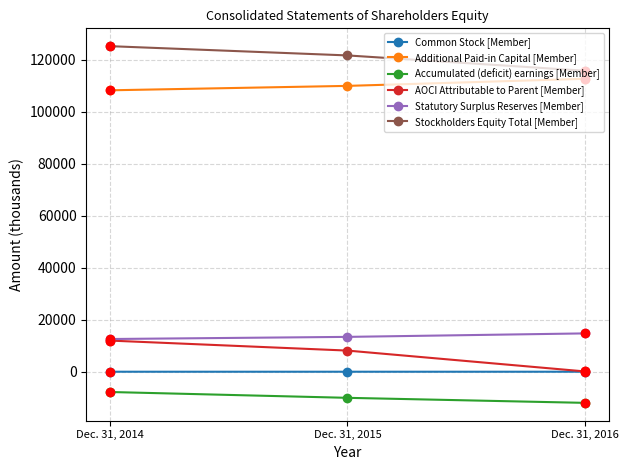

How many data points in Statutory Surplus Reserves [Member] are less than 13450?

1